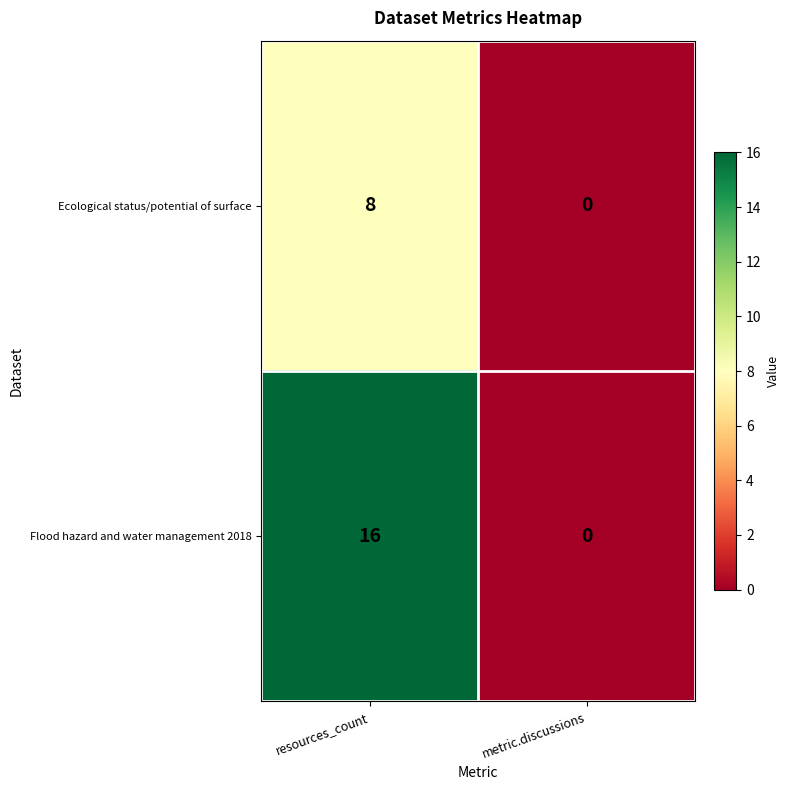

What is the sum of all Ecological status/potential of surface values?

8